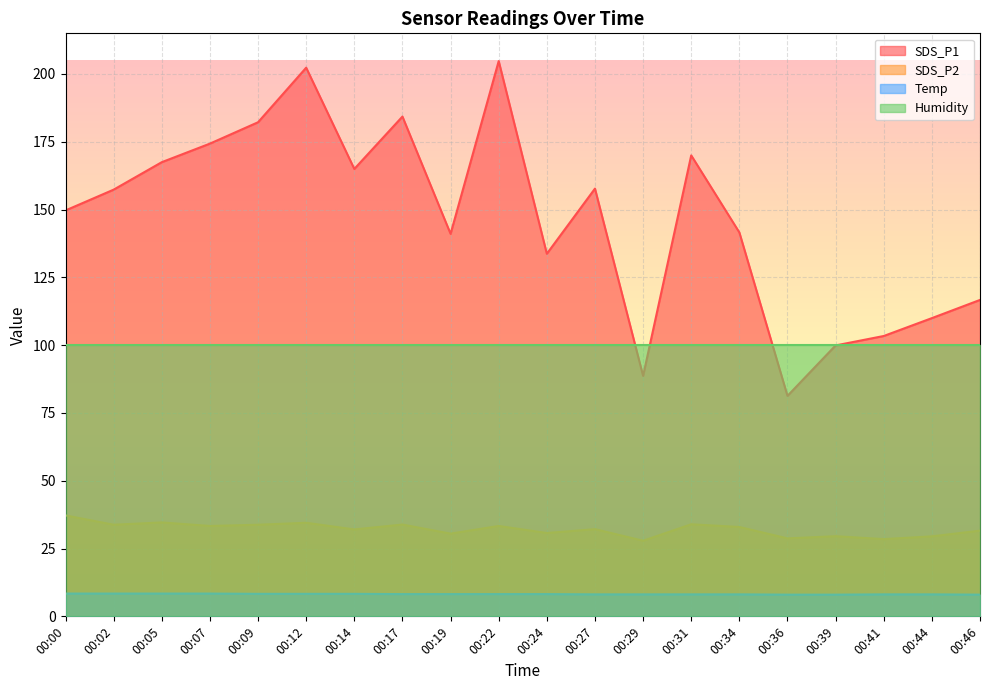

Is it true that Temp equals 8.2 at 00:22?

True